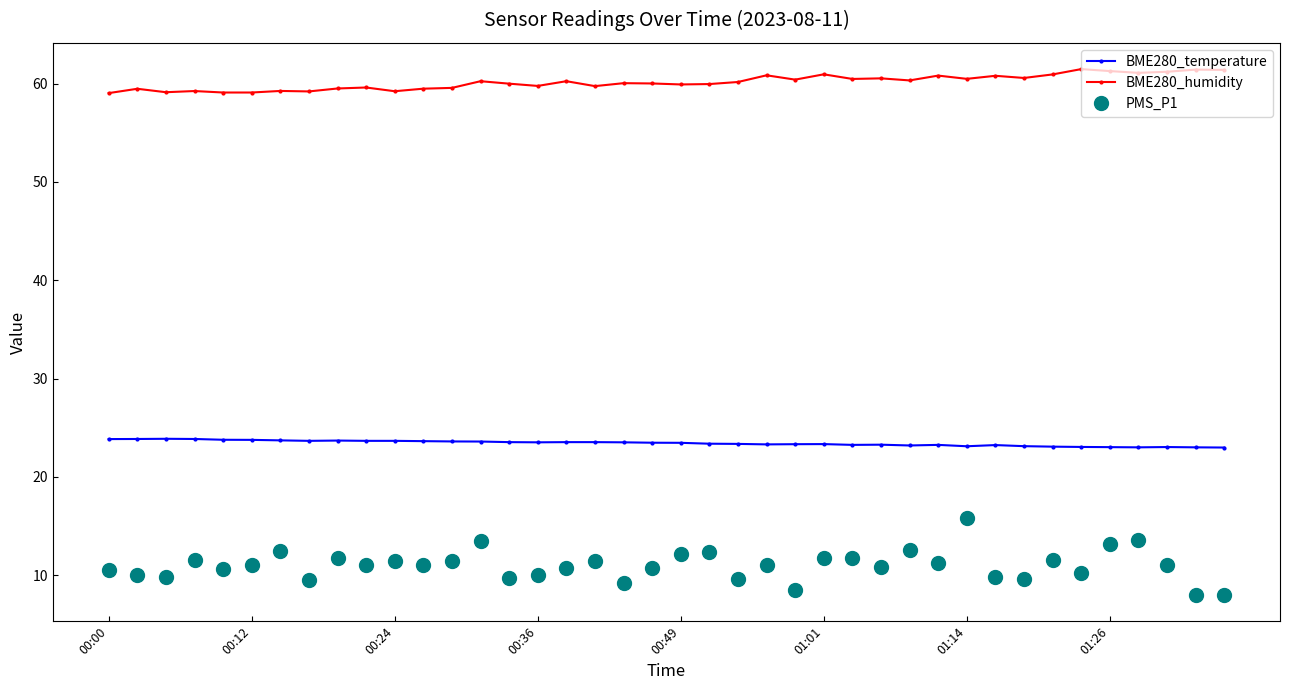

What is the sum of all PMS_P1 values?

440.4